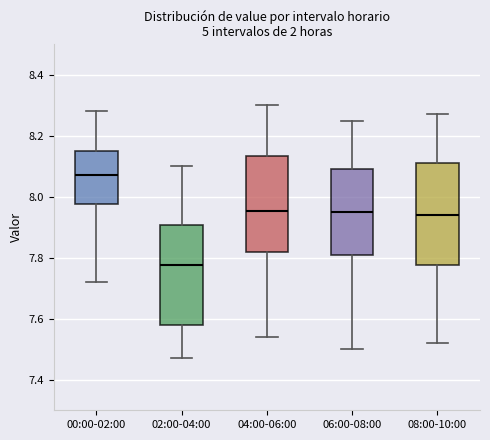

Reading left to right, transcribe this box plot: for each box, give where its median line is, the range the box spans, and where its two whiskers end, as read against the y-axis. The values are not printed on the chart, so give them approximately, as read against the axis.

00:00-02:00: median 8.08, box 7.98 to 8.16, whiskers 7.72 to 8.28
02:00-04:00: median 7.78, box 7.58 to 7.90, whiskers 7.48 to 8.10
04:00-06:00: median 7.96, box 7.82 to 8.14, whiskers 7.54 to 8.30
06:00-08:00: median 7.96, box 7.80 to 8.10, whiskers 7.50 to 8.26
08:00-10:00: median 7.94, box 7.78 to 8.12, whiskers 7.52 to 8.28